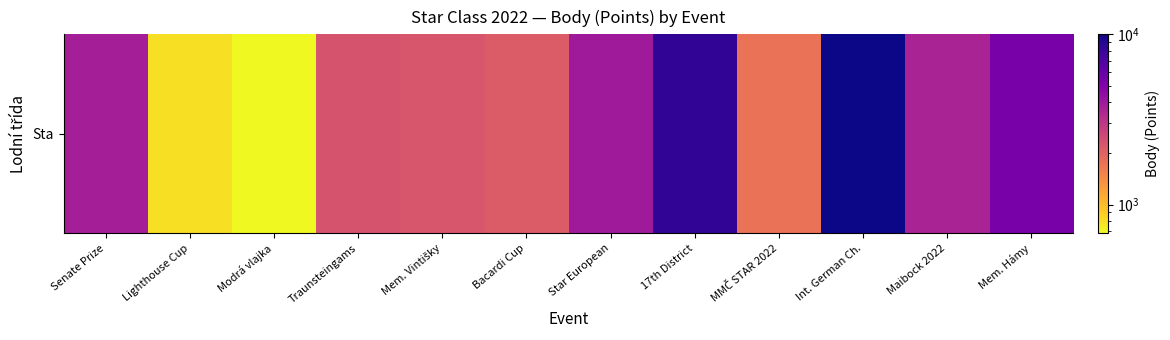

How many values are below 3612?

6